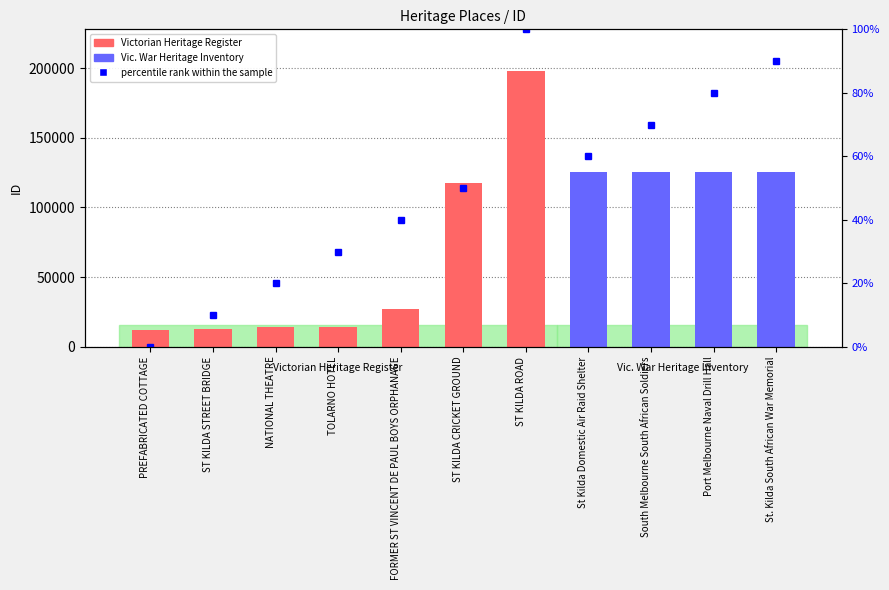

Is the value of percentile rank within the sample at ST KILDA ROAD greater than the value of ID at St Kilda Domestic Air Raid Shelter?

No